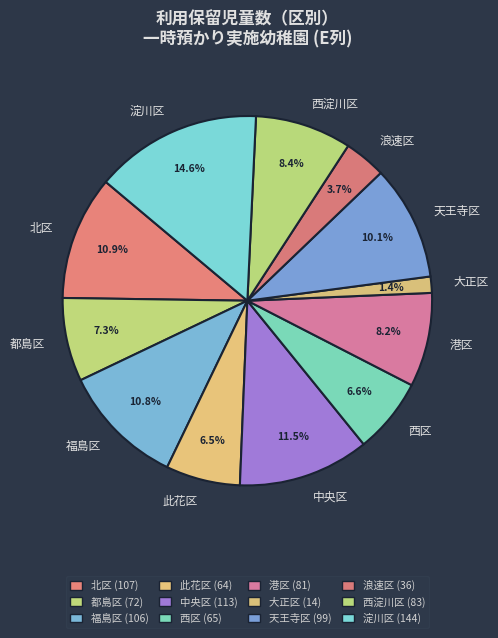

Count the number of slices in the pie.

12